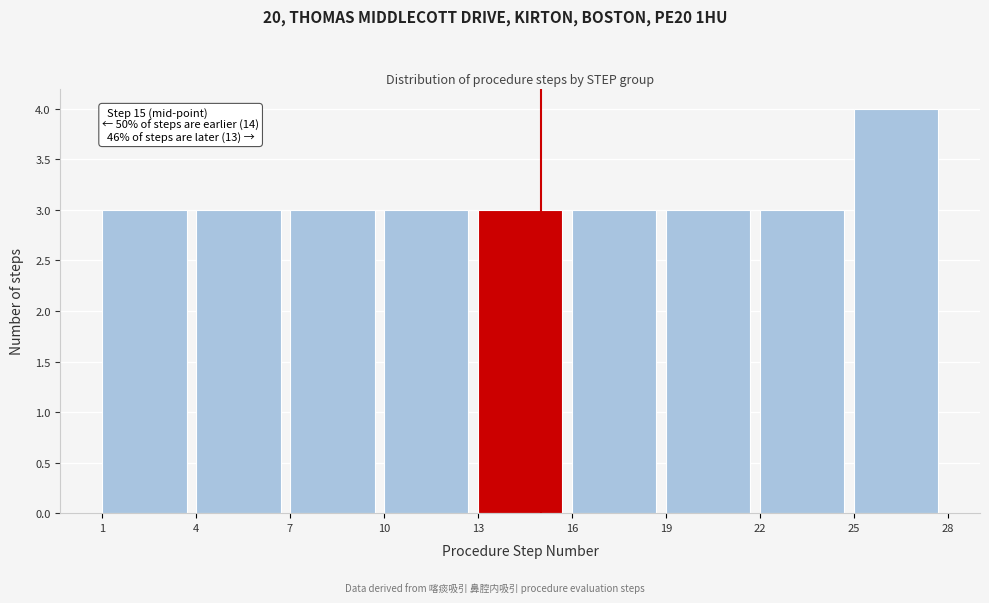

Which range on the x-axis has the tallest bar?

25 to 28